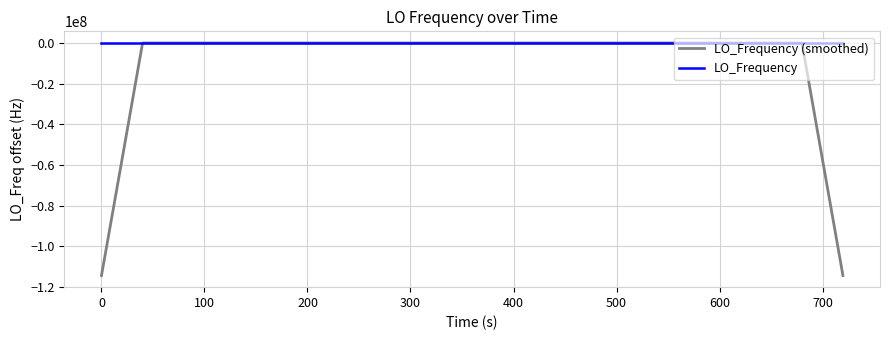

Which series has the largest range (max minus min)?

LO_Frequency (smoothed)